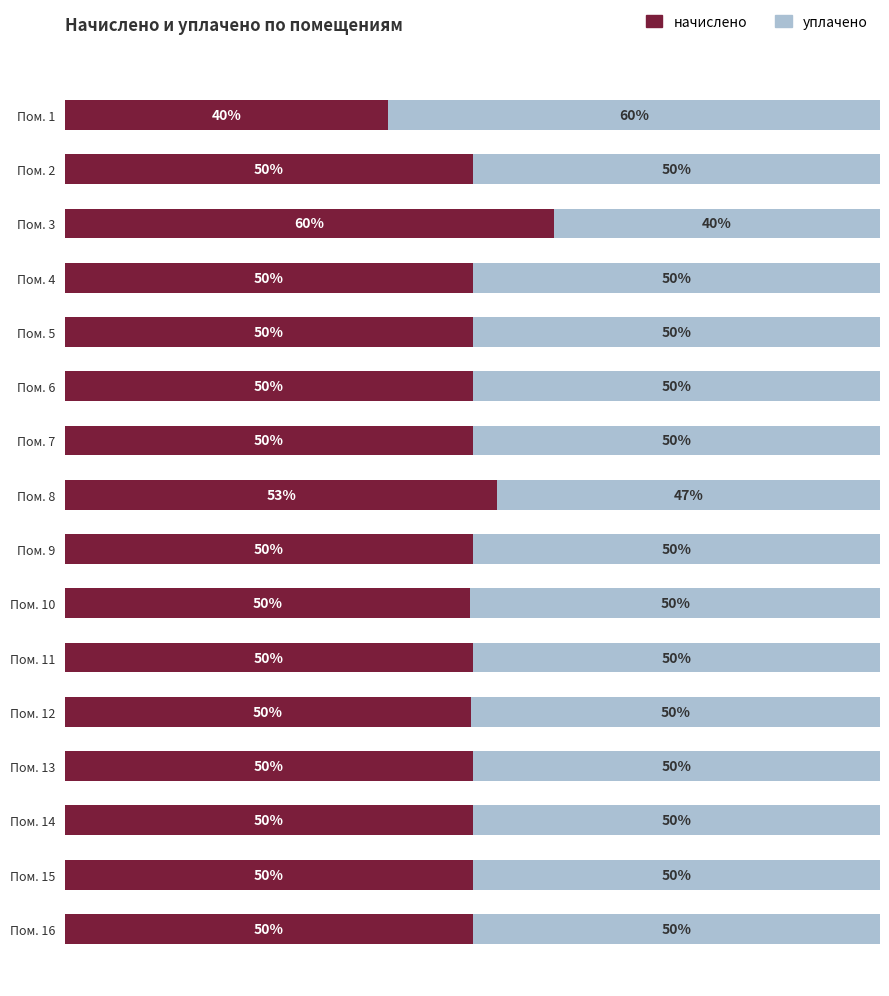

At which label does начислено reach its minimum?

Пом. 1